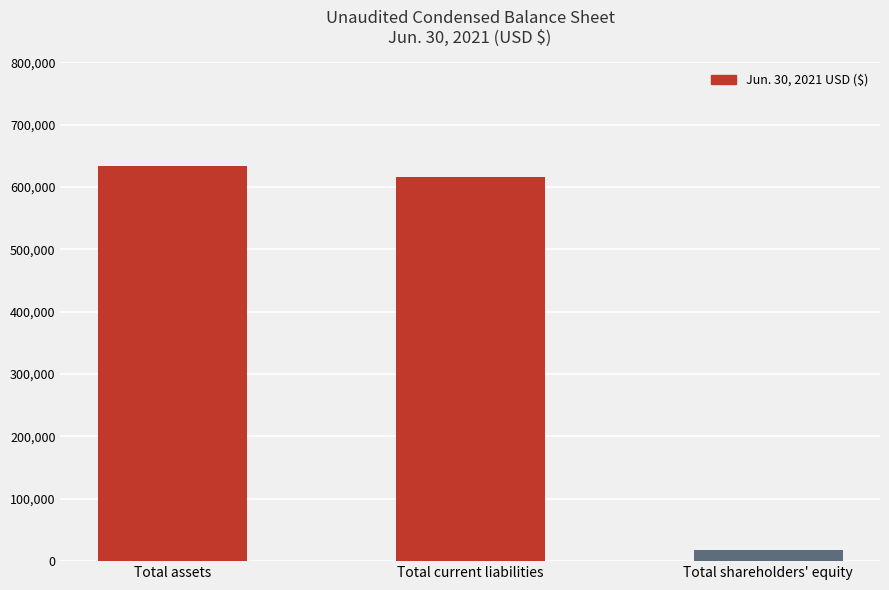

What is the smallest value displayed?

18077